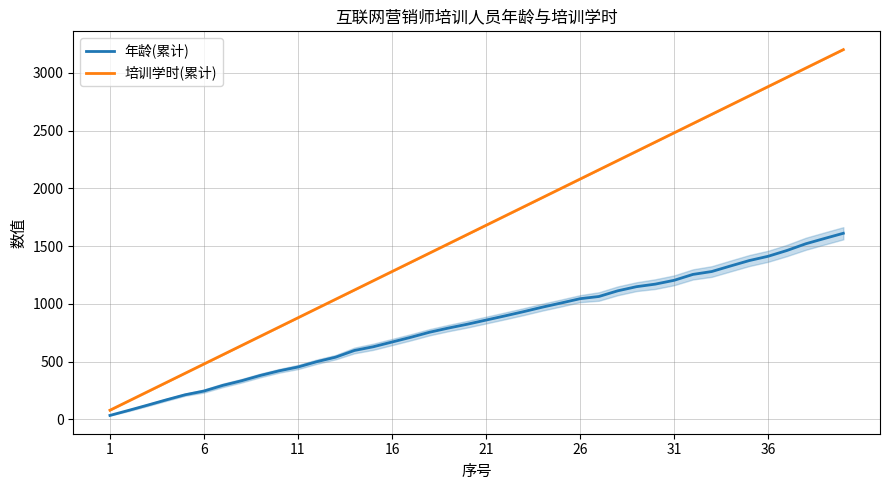

What is the maximum value for 年龄(累计)?

1611